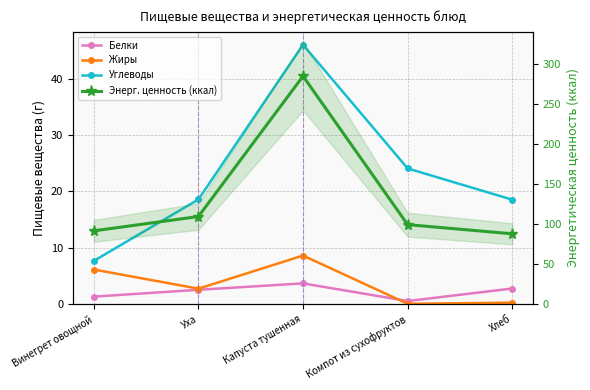

What is the value of the Жиры point at the 5th from the left?

0.3